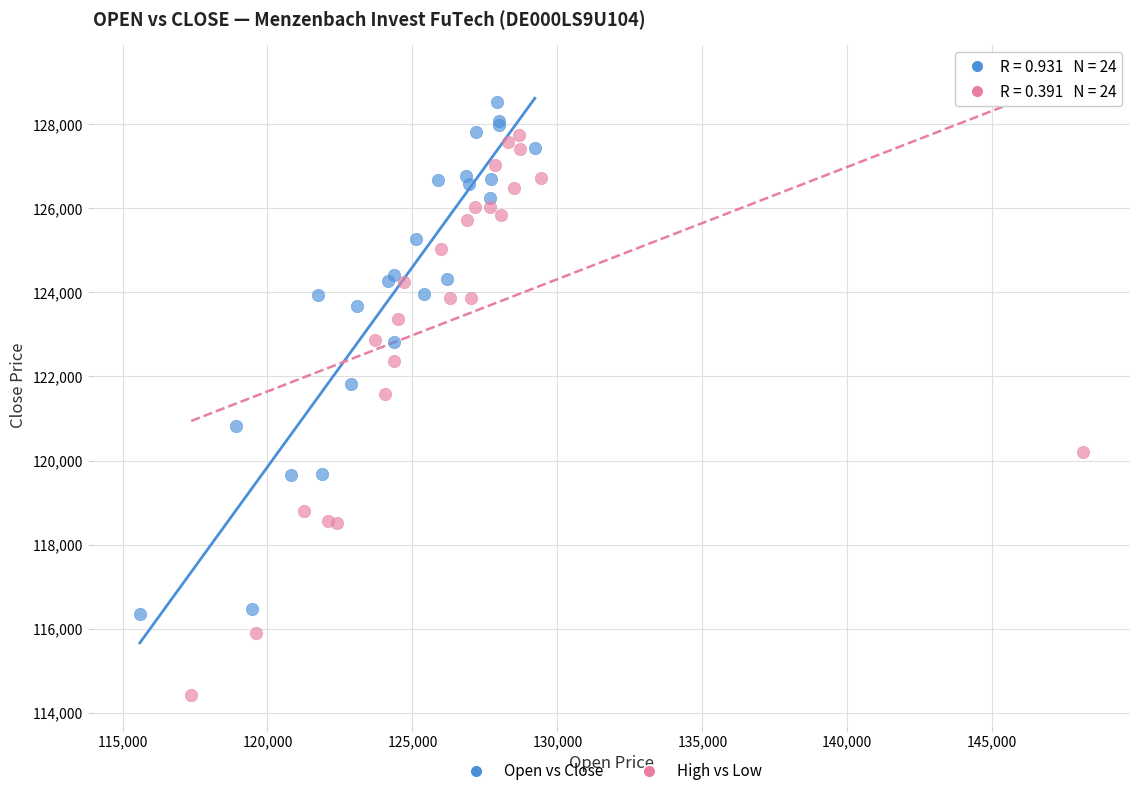

Which series reaches the maximum Y coordinate?

Open vs Close